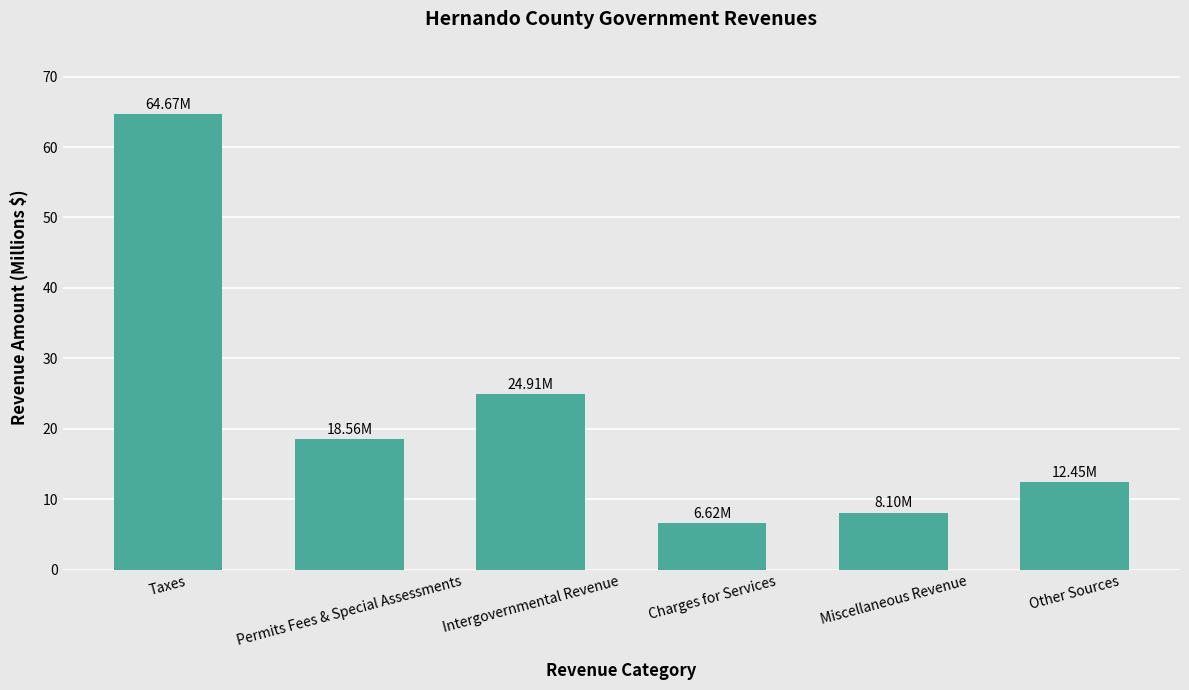

Between Permits Fees & Special Assessments and Other Sources, which is larger?

Permits Fees & Special Assessments